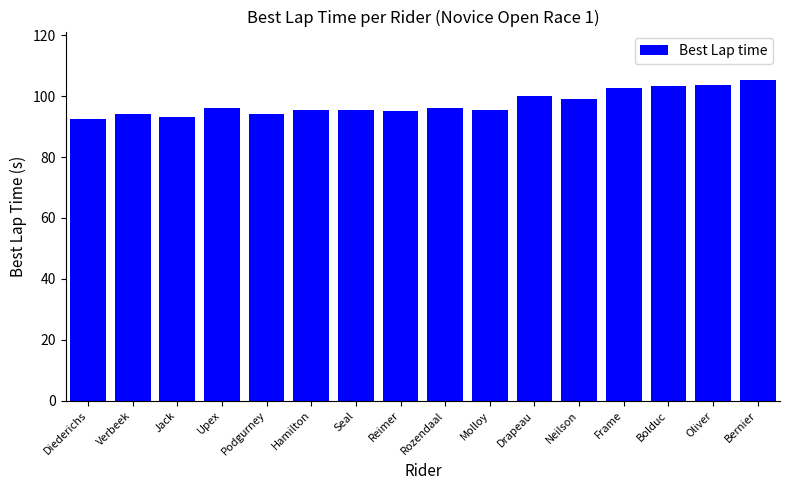

What is the maximum value shown in the chart?

105.4